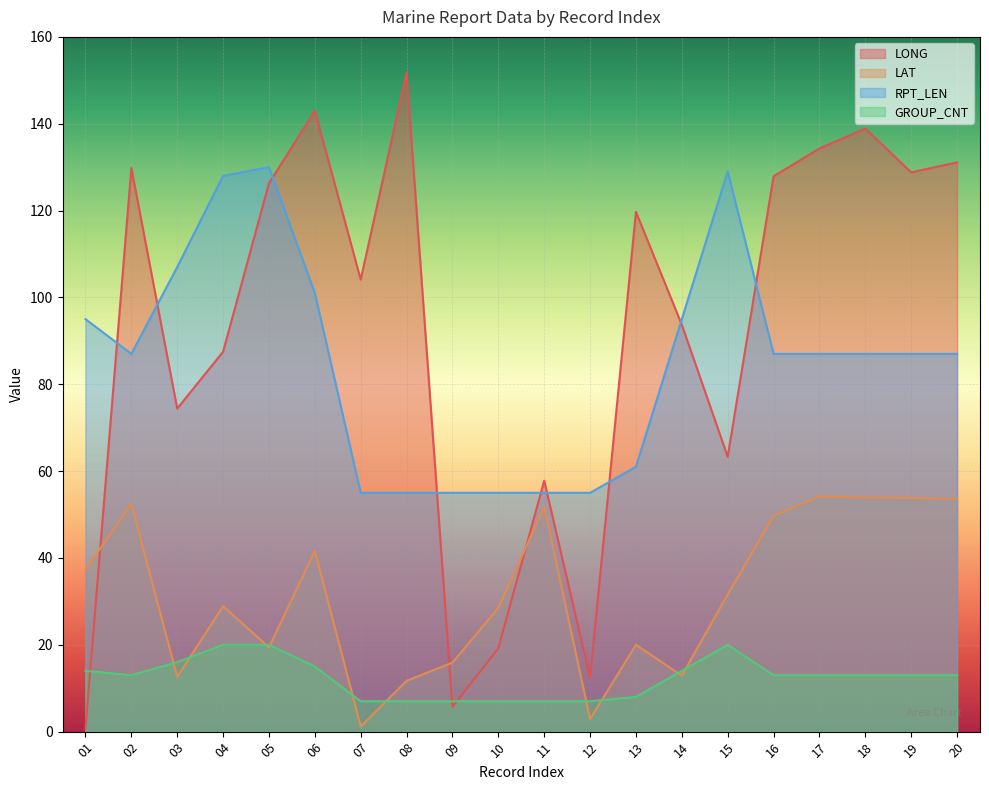

Does the chart display data point markers on the line(s)?

No